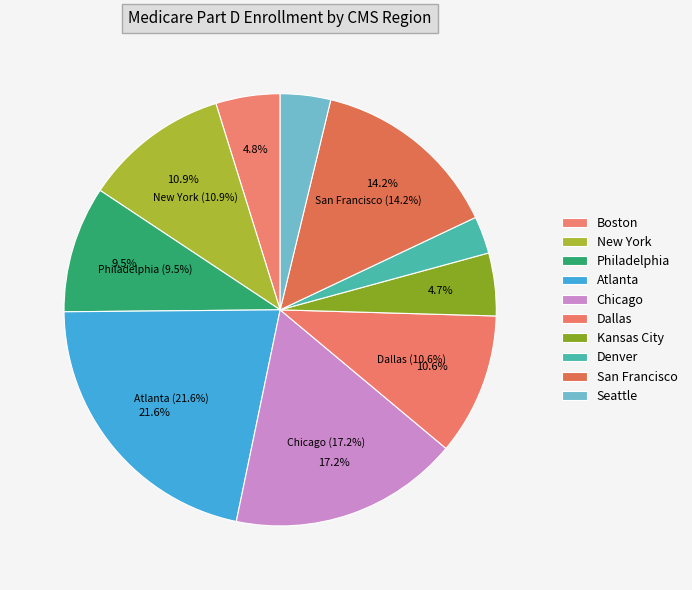

To the nearest percent, what is the average slice percentage?

10%